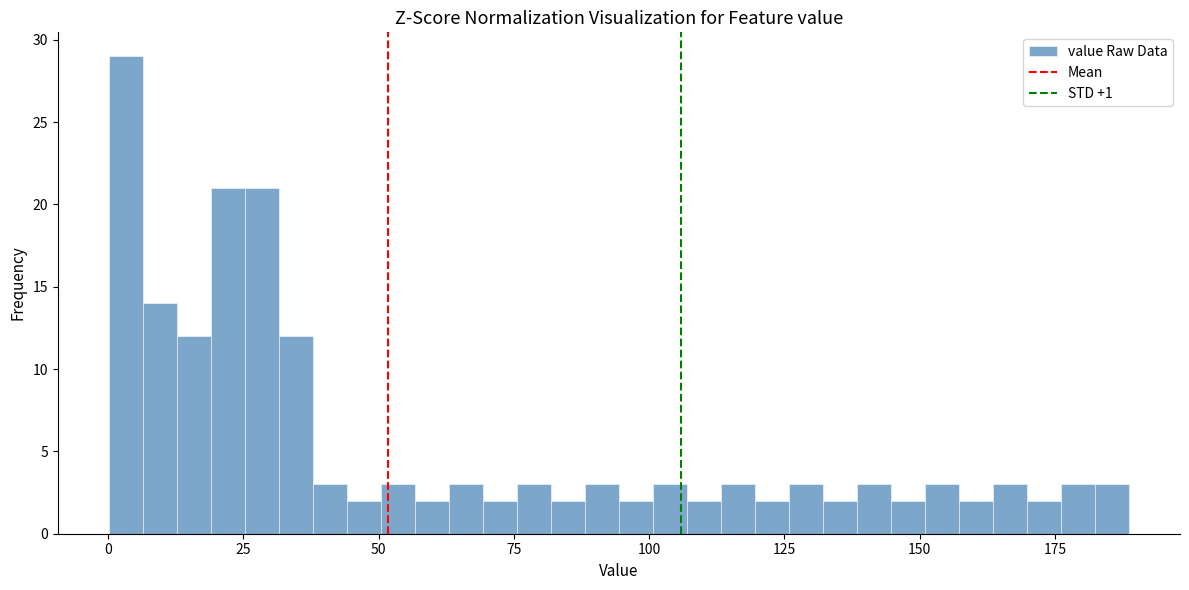

Read against the x-axis, roughly where is the centre of the tallest bar?

5